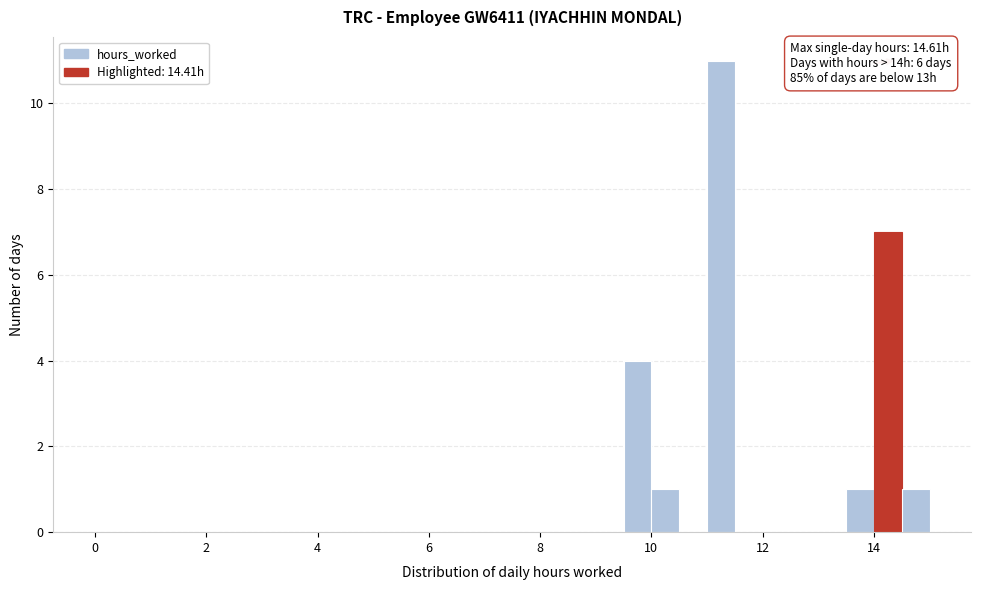

Read against the x-axis, roughly where is the centre of the tallest bar?

11.2